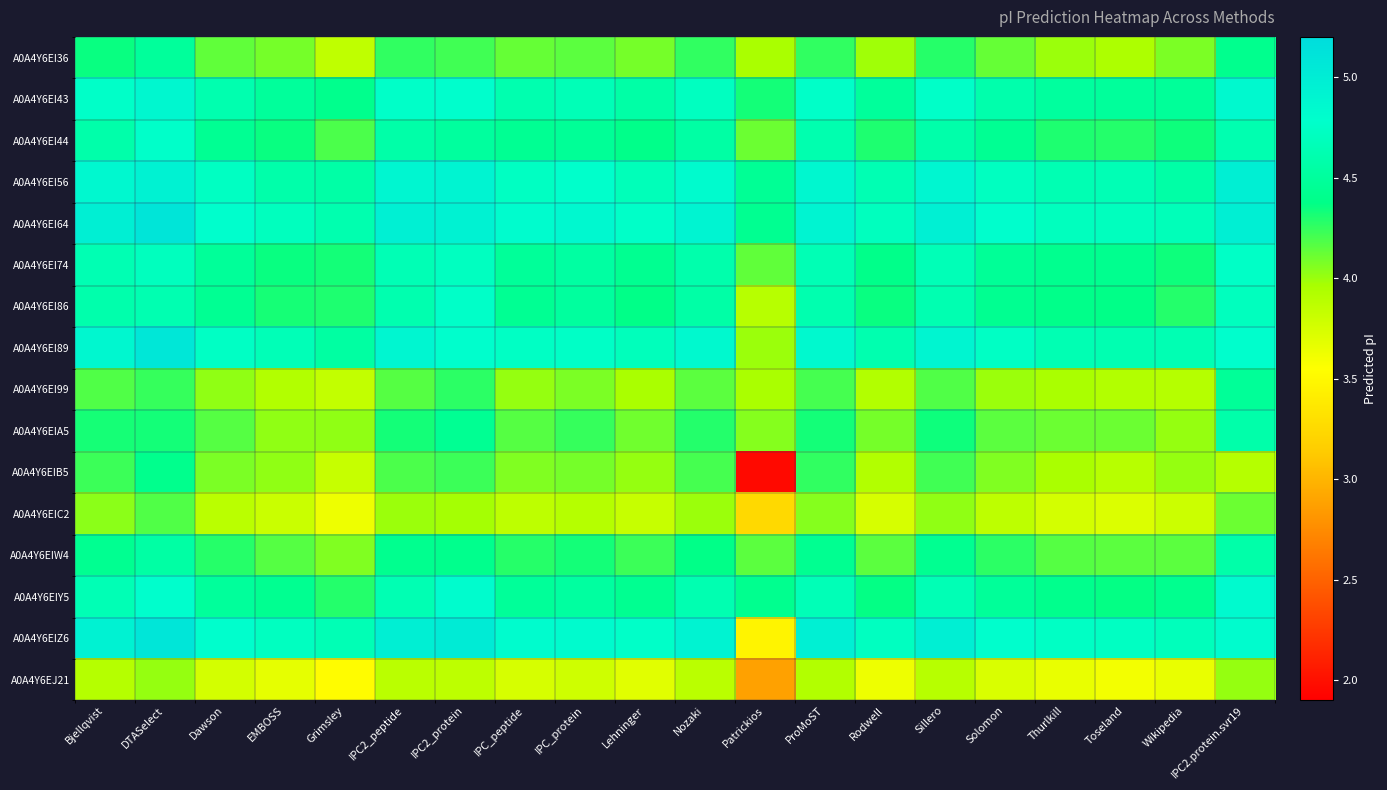

Reading left to right, what are all the values shown in this chart?

A0A4Y6EI36: Bjellqvist=4.4	DTASelect=4.5	Dawson=4.1	EMBOSS=4.1	Grimsley=3.9	IPC2_peptide=4.3	IPC2_protein=4.2	IPC_peptide=4.1	IPC_protein=4.2	Lehninger=4.1	Nozaki=4.3	Patrickios=4.0	ProMoST=4.3	Rodwell=4.0	Sillero=4.3	Solomon=4.1	Thurlkill=4.0	Toseland=3.9	Wikipedia=4.1	IPC2.protein.svr19=4.4
A0A4Y6EI43: Bjellqvist=4.8	DTASelect=4.9	Dawson=4.6	EMBOSS=4.5	Grimsley=4.4	IPC2_peptide=4.8	IPC2_protein=4.8	IPC_peptide=4.6	IPC_protein=4.7	Lehninger=4.6	Nozaki=4.7	Patrickios=4.3	ProMoST=4.8	Rodwell=4.5	Sillero=4.8	Solomon=4.6	Thurlkill=4.5	Toseland=4.5	Wikipedia=4.5	IPC2.protein.svr19=4.8
A0A4Y6EI44: Bjellqvist=4.6	DTASelect=4.8	Dawson=4.4	EMBOSS=4.4	Grimsley=4.2	IPC2_peptide=4.6	IPC2_protein=4.5	IPC_peptide=4.4	IPC_protein=4.5	Lehninger=4.4	Nozaki=4.5	Patrickios=4.1	ProMoST=4.6	Rodwell=4.3	Sillero=4.6	Solomon=4.4	Thurlkill=4.3	Toseland=4.3	Wikipedia=4.3	IPC2.protein.svr19=4.6
A0A4Y6EI56: Bjellqvist=4.9	DTASelect=4.9	Dawson=4.7	EMBOSS=4.6	Grimsley=4.6	IPC2_peptide=4.9	IPC2_protein=4.9	IPC_peptide=4.7	IPC_protein=4.8	Lehninger=4.7	Nozaki=4.8	Patrickios=4.5	ProMoST=4.9	Rodwell=4.6	Sillero=4.9	Solomon=4.7	Thurlkill=4.6	Toseland=4.6	Wikipedia=4.6	IPC2.protein.svr19=5.0
A0A4Y6EI64: Bjellqvist=5.0	DTASelect=5.1	Dawson=4.8	EMBOSS=4.7	Grimsley=4.6	IPC2_peptide=5.0	IPC2_protein=4.9	IPC_peptide=4.8	IPC_protein=4.9	Lehninger=4.8	Nozaki=4.9	Patrickios=4.4	ProMoST=4.9	Rodwell=4.7	Sillero=5.0	Solomon=4.8	Thurlkill=4.7	Toseland=4.7	Wikipedia=4.7	IPC2.protein.svr19=5.0
A0A4Y6EI74: Bjellqvist=4.6	DTASelect=4.7	Dawson=4.5	EMBOSS=4.4	Grimsley=4.3	IPC2_peptide=4.6	IPC2_protein=4.7	IPC_peptide=4.5	IPC_protein=4.5	Lehninger=4.4	Nozaki=4.6	Patrickios=4.1	ProMoST=4.6	Rodwell=4.4	Sillero=4.7	Solomon=4.5	Thurlkill=4.4	Toseland=4.4	Wikipedia=4.3	IPC2.protein.svr19=4.8
A0A4Y6EI86: Bjellqvist=4.6	DTASelect=4.6	Dawson=4.4	EMBOSS=4.3	Grimsley=4.3	IPC2_peptide=4.6	IPC2_protein=4.8	IPC_peptide=4.4	IPC_protein=4.5	Lehninger=4.4	Nozaki=4.6	Patrickios=3.9	ProMoST=4.6	Rodwell=4.4	Sillero=4.6	Solomon=4.4	Thurlkill=4.4	Toseland=4.4	Wikipedia=4.3	IPC2.protein.svr19=4.7
A0A4Y6EI89: Bjellqvist=4.9	DTASelect=5.1	Dawson=4.7	EMBOSS=4.7	Grimsley=4.5	IPC2_peptide=4.9	IPC2_protein=4.8	IPC_peptide=4.7	IPC_protein=4.7	Lehninger=4.7	Nozaki=4.9	Patrickios=4.0	ProMoST=4.9	Rodwell=4.6	Sillero=4.9	Solomon=4.7	Thurlkill=4.6	Toseland=4.6	Wikipedia=4.6	IPC2.protein.svr19=4.8
A0A4Y6EI99: Bjellqvist=4.2	DTASelect=4.2	Dawson=4.0	EMBOSS=3.9	Grimsley=3.8	IPC2_peptide=4.2	IPC2_protein=4.3	IPC_peptide=4.0	IPC_protein=4.1	Lehninger=4.0	Nozaki=4.2	Patrickios=4.0	ProMoST=4.2	Rodwell=3.9	Sillero=4.2	Solomon=4.0	Thurlkill=4.0	Toseland=3.9	Wikipedia=3.9	IPC2.protein.svr19=4.5
A0A4Y6EIA5: Bjellqvist=4.3	DTASelect=4.3	Dawson=4.2	EMBOSS=4.0	Grimsley=4.0	IPC2_peptide=4.3	IPC2_protein=4.4	IPC_peptide=4.2	IPC_protein=4.2	Lehninger=4.1	Nozaki=4.3	Patrickios=4.0	ProMoST=4.3	Rodwell=4.1	Sillero=4.3	Solomon=4.2	Thurlkill=4.1	Toseland=4.1	Wikipedia=4.0	IPC2.protein.svr19=4.6
A0A4Y6EIB5: Bjellqvist=4.2	DTASelect=4.4	Dawson=4.1	EMBOSS=4.0	Grimsley=3.8	IPC2_peptide=4.2	IPC2_protein=4.2	IPC_peptide=4.1	IPC_protein=4.1	Lehninger=4.0	Nozaki=4.2	Patrickios=2.0	ProMoST=4.3	Rodwell=3.9	Sillero=4.2	Solomon=4.1	Thurlkill=4.0	Toseland=3.9	Wikipedia=4.0	IPC2.protein.svr19=3.9
A0A4Y6EIC2: Bjellqvist=4.0	DTASelect=4.2	Dawson=3.9	EMBOSS=3.8	Grimsley=3.6	IPC2_peptide=4.0	IPC2_protein=4.0	IPC_peptide=3.9	IPC_protein=3.9	Lehninger=3.8	Nozaki=4.0	Patrickios=3.2	ProMoST=4.0	Rodwell=3.7	Sillero=4.0	Solomon=3.9	Thurlkill=3.8	Toseland=3.7	Wikipedia=3.8	IPC2.protein.svr19=4.1
A0A4Y6EIW4: Bjellqvist=4.4	DTASelect=4.5	Dawson=4.3	EMBOSS=4.2	Grimsley=4.1	IPC2_peptide=4.4	IPC2_protein=4.4	IPC_peptide=4.3	IPC_protein=4.3	Lehninger=4.2	Nozaki=4.4	Patrickios=4.2	ProMoST=4.4	Rodwell=4.2	Sillero=4.4	Solomon=4.3	Thurlkill=4.2	Toseland=4.2	Wikipedia=4.2	IPC2.protein.svr19=4.6
A0A4Y6EIY5: Bjellqvist=4.6	DTASelect=4.8	Dawson=4.5	EMBOSS=4.4	Grimsley=4.3	IPC2_peptide=4.6	IPC2_protein=4.8	IPC_peptide=4.5	IPC_protein=4.5	Lehninger=4.4	Nozaki=4.6	Patrickios=4.4	ProMoST=4.7	Rodwell=4.4	Sillero=4.6	Solomon=4.5	Thurlkill=4.4	Toseland=4.4	Wikipedia=4.4	IPC2.protein.svr19=4.8
A0A4Y6EIZ6: Bjellqvist=4.9	DTASelect=5.1	Dawson=4.8	EMBOSS=4.7	Grimsley=4.6	IPC2_peptide=5.0	IPC2_protein=5.0	IPC_peptide=4.8	IPC_protein=4.8	Lehninger=4.8	Nozaki=4.9	Patrickios=3.5	ProMoST=5.0	Rodwell=4.7	Sillero=5.0	Solomon=4.8	Thurlkill=4.7	Toseland=4.7	Wikipedia=4.7	IPC2.protein.svr19=4.8
A0A4Y6EJ21: Bjellqvist=3.9	DTASelect=4.0	Dawson=3.8	EMBOSS=3.7	Grimsley=3.5	IPC2_peptide=3.9	IPC2_protein=3.9	IPC_peptide=3.7	IPC_protein=3.8	Lehninger=3.7	Nozaki=3.9	Patrickios=2.9	ProMoST=3.9	Rodwell=3.6	Sillero=3.9	Solomon=3.7	Thurlkill=3.7	Toseland=3.6	Wikipedia=3.7	IPC2.protein.svr19=4.0